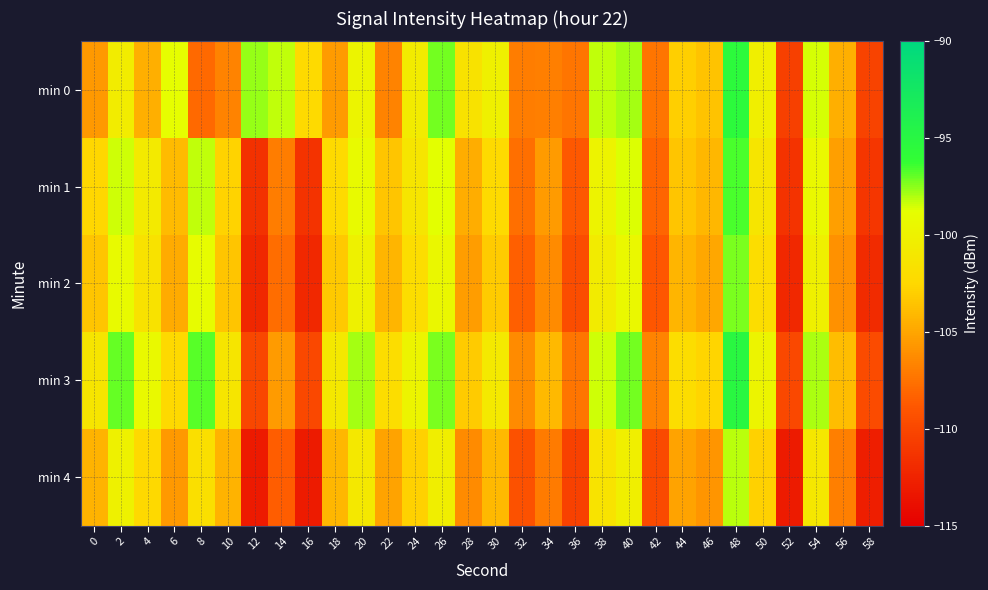

What is the greatest value displayed?

-95.1